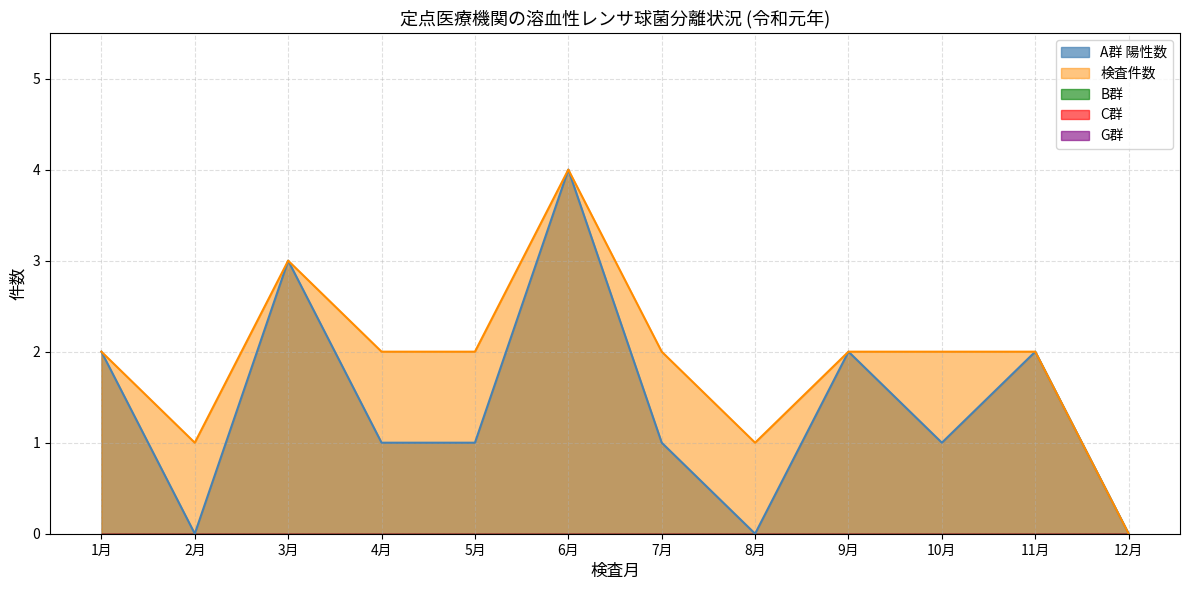

Reading right to left, list all the values displayed in this chart.

A群 陽性数: 12月=0	11月=2	10月=1	9月=2	8月=0	7月=1	6月=4	5月=1	4月=1	3月=3	2月=0	1月=2
B群: 12月=0	11月=0	10月=0	9月=0	8月=0	7月=0	6月=0	5月=0	4月=0	3月=0	2月=0	1月=0
C群: 12月=0	11月=0	10月=0	9月=0	8月=0	7月=0	6月=0	5月=0	4月=0	3月=0	2月=0	1月=0
G群: 12月=0	11月=0	10月=0	9月=0	8月=0	7月=0	6月=0	5月=0	4月=0	3月=0	2月=0	1月=0
検査件数: 12月=0	11月=2	10月=2	9月=2	8月=1	7月=2	6月=4	5月=2	4月=2	3月=3	2月=1	1月=2